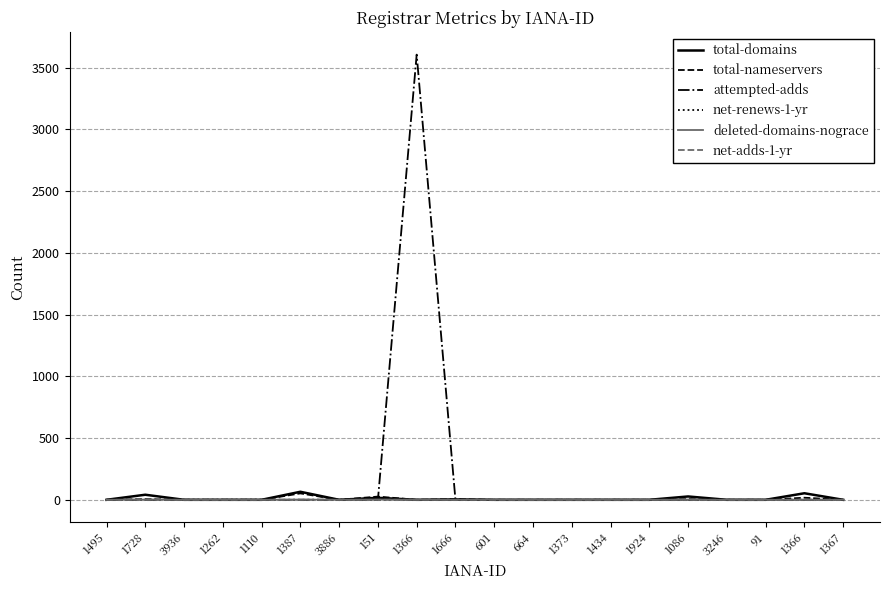

The value of total-domains at 1367 is -27. True or false?

False